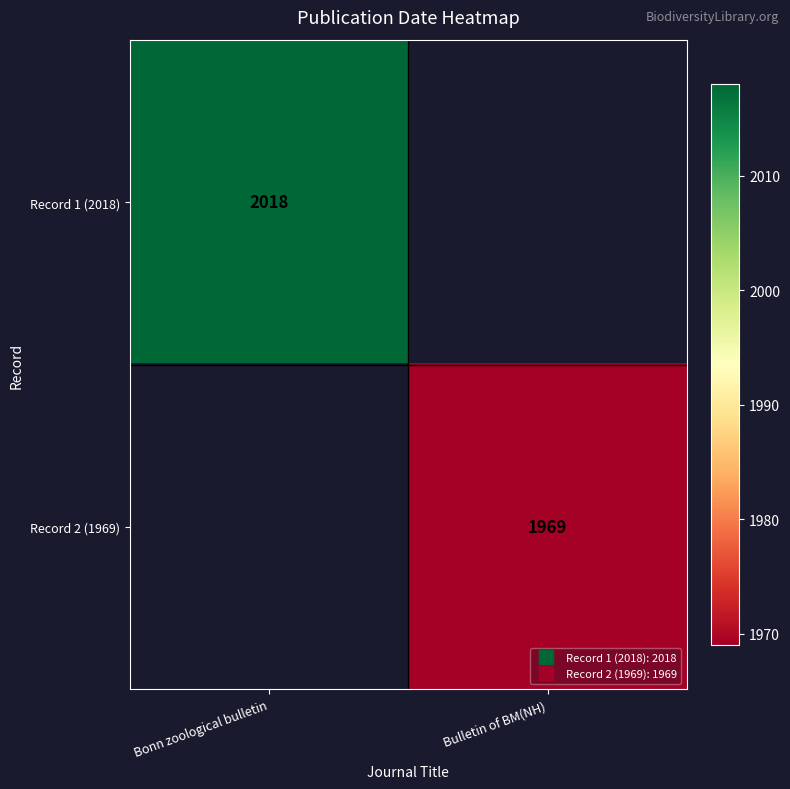

How many values in Record 2 (1969) are above zero?

1